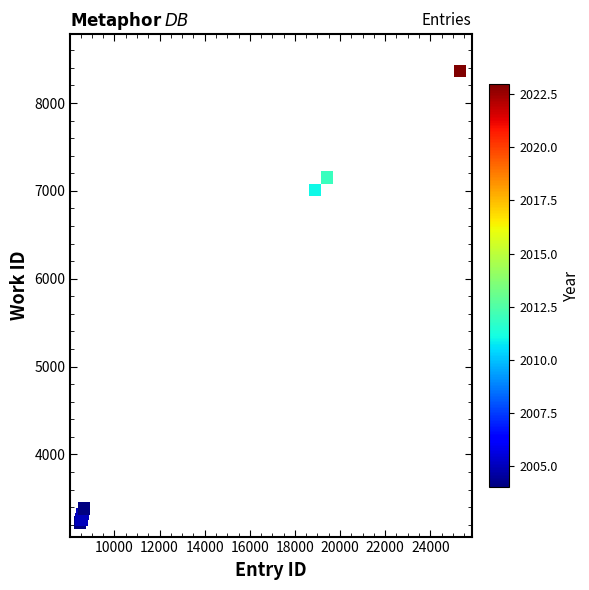

What Y value in the scatter plot is closest to 5795?

7012